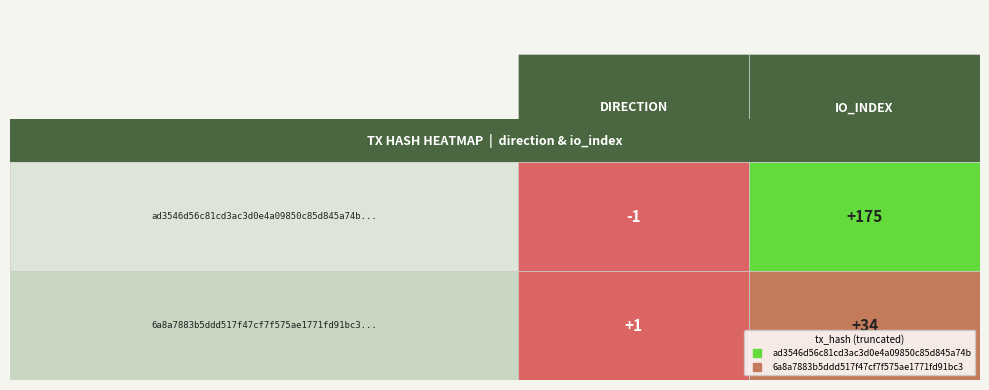

Rank the series by their average value, from highest to lowest.

ad3546d56c81cd3ac3d0e4a09850c85d845a74b, 6a8a7883b5ddd517f47cf7f575ae1771fd91bc3